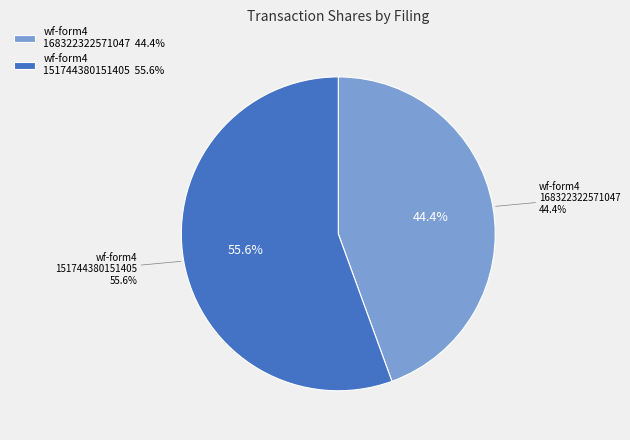

Which slice is the smallest?

wf-form4_168322322571047.xml